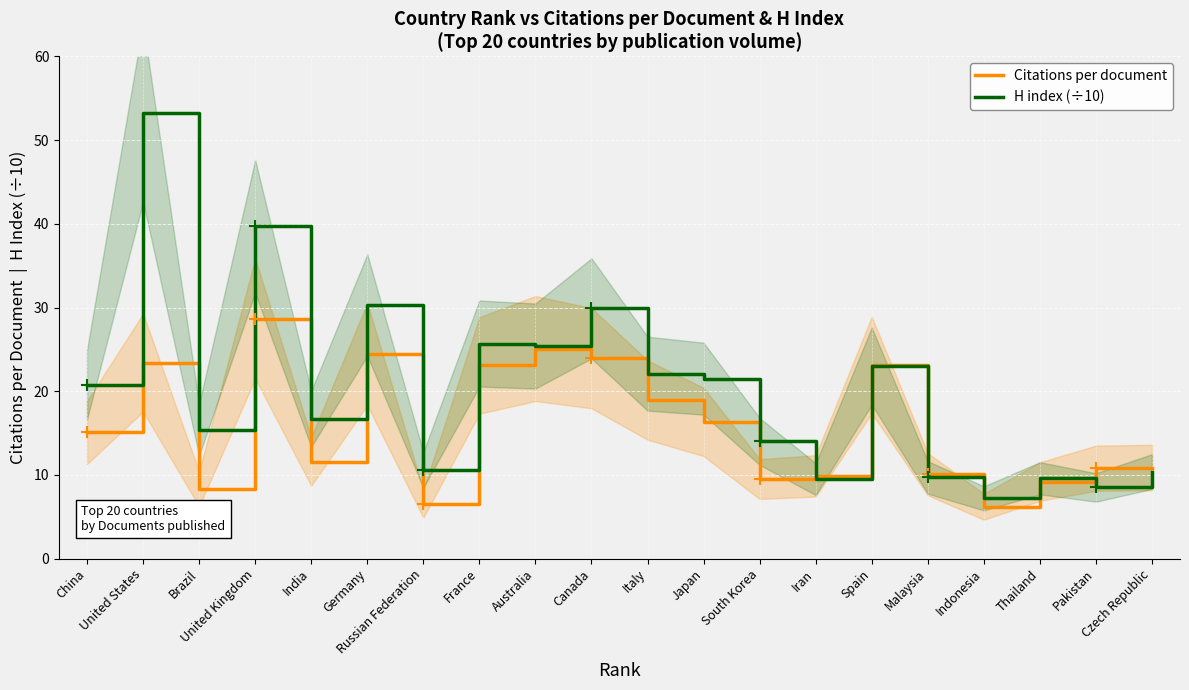

Rank the series at Brazil from highest to lowest value.

H index (÷10), Citations per document